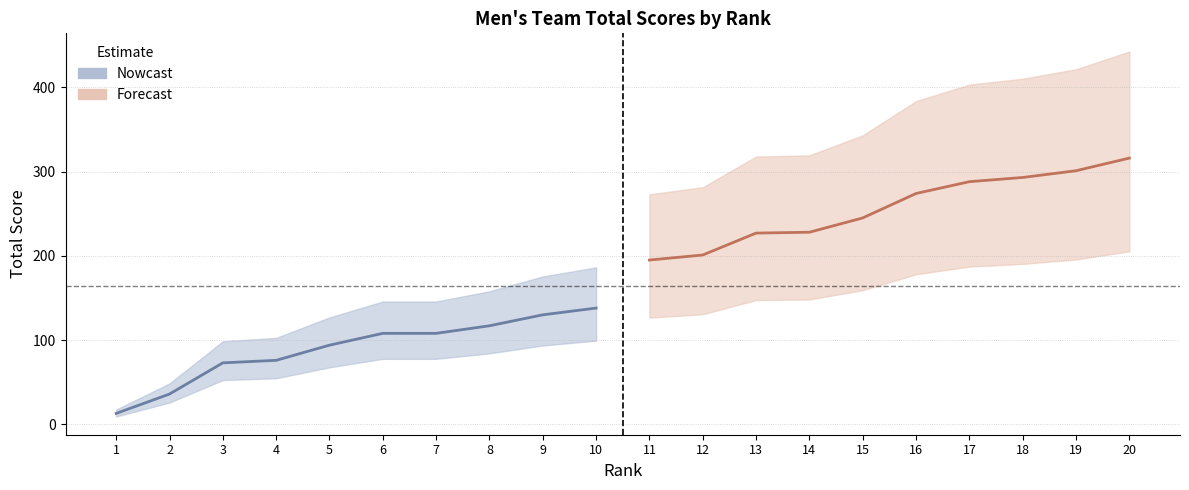

True or false: the data has more than 1 interior local peaks.

False